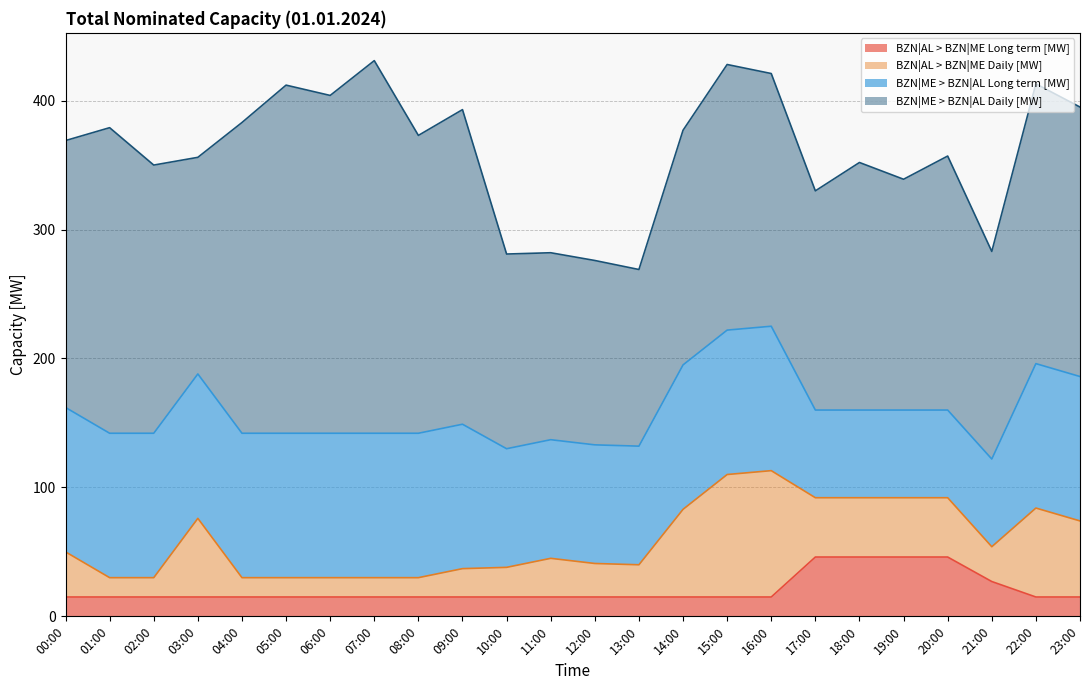

What is the difference between the maximum and second lowest values in the BZN|AL > BZN|ME Daily [MW] series?

83